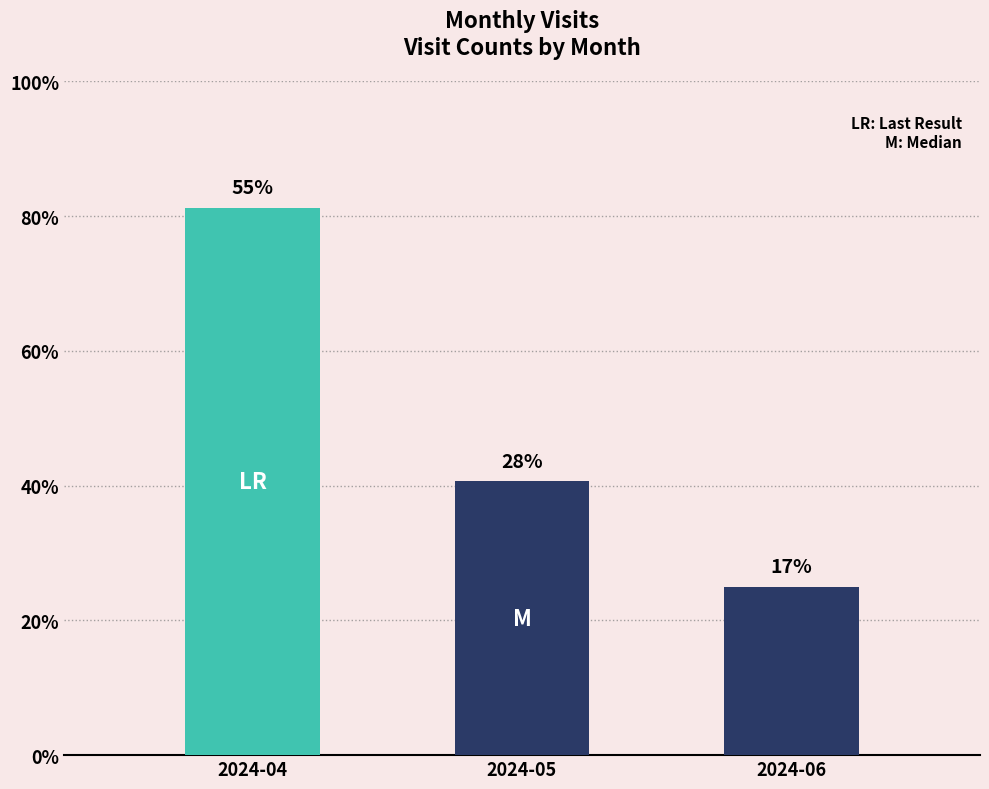

Which label corresponds to the smallest value in the chart?

2024-06